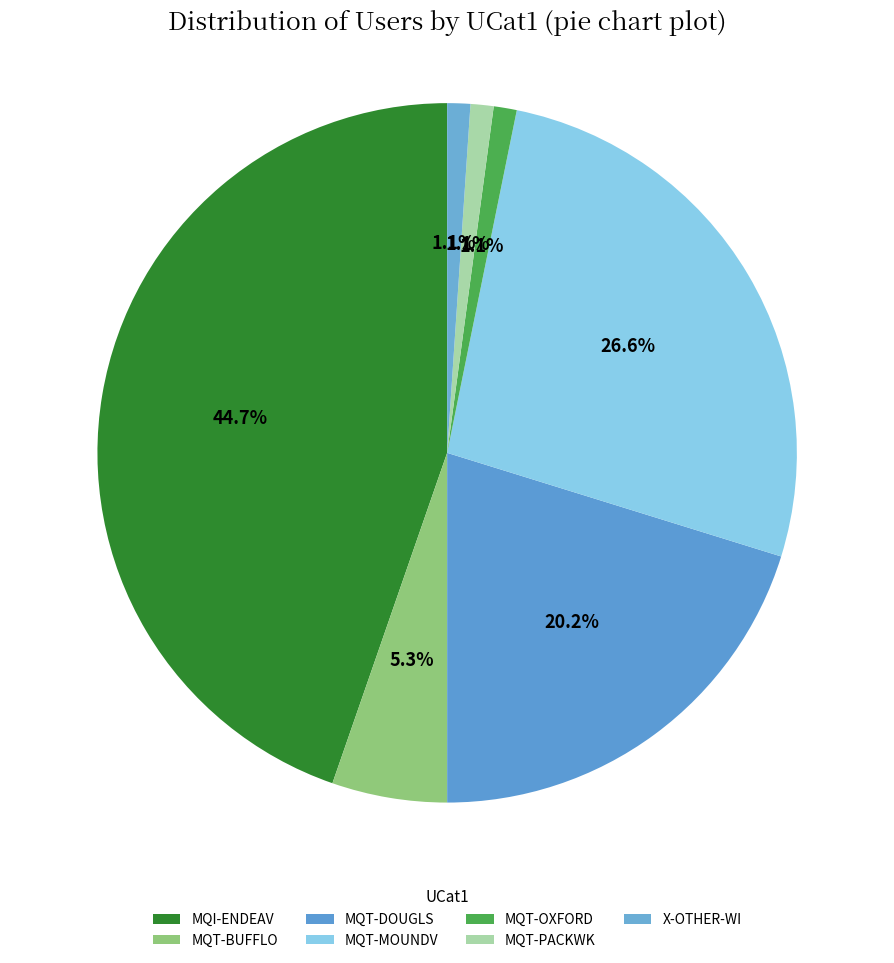

Is it true that MQT-PACKWK is 11% of the pie?

False